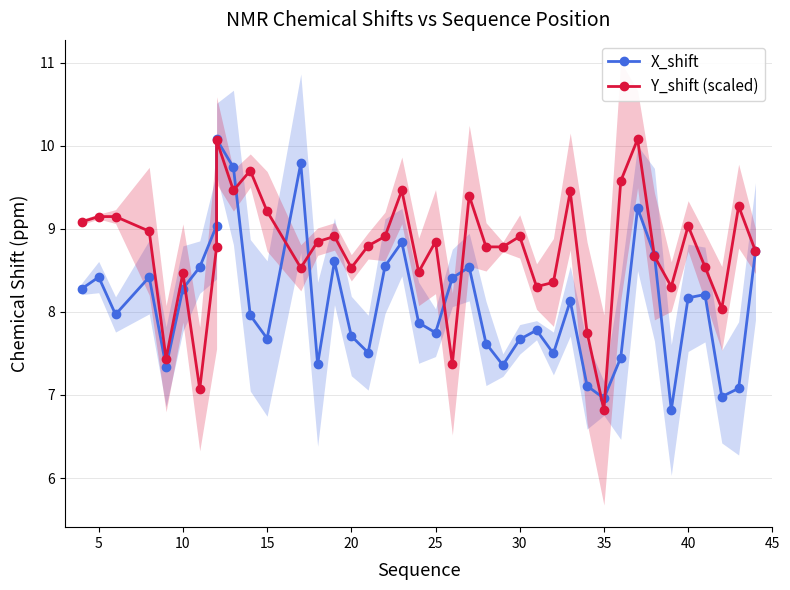

Which series has the largest total across all categories?

Y_shift (scaled)